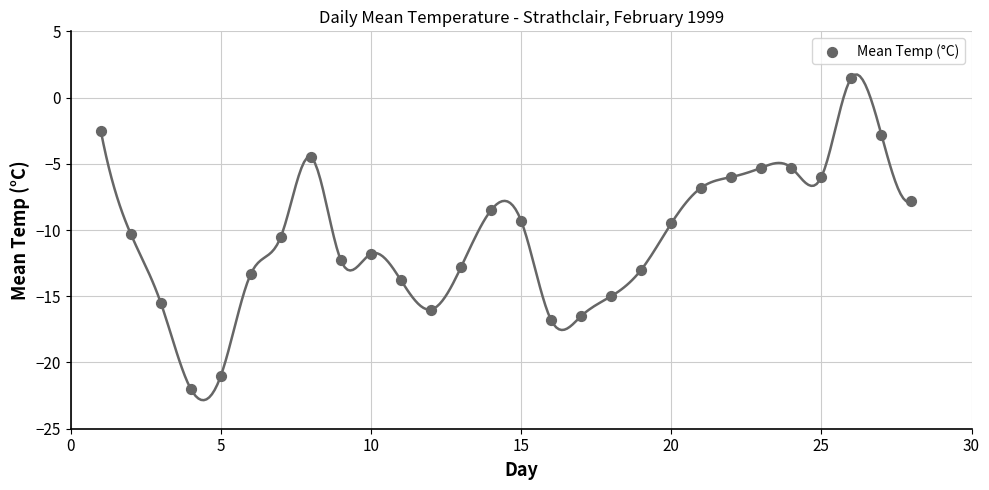

What is the range of X values (max minus min)?

27.0